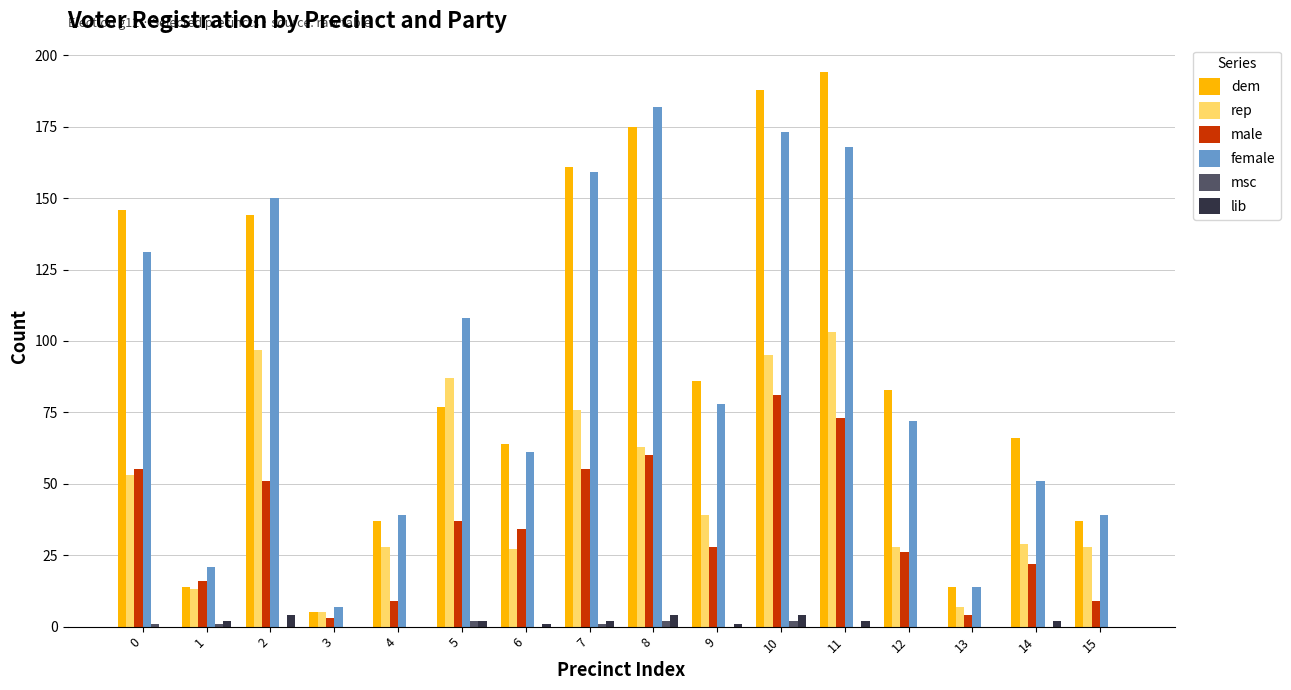

Is the value of rep at 14 greater than the value of lib at 10?

Yes